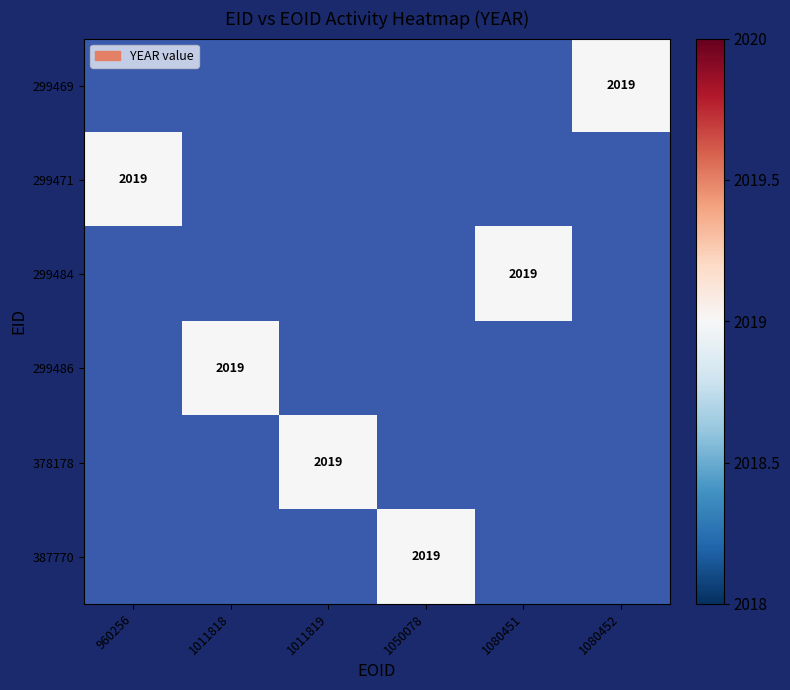

Is it true that 387770 equals 2019.0 at 1050078?

True